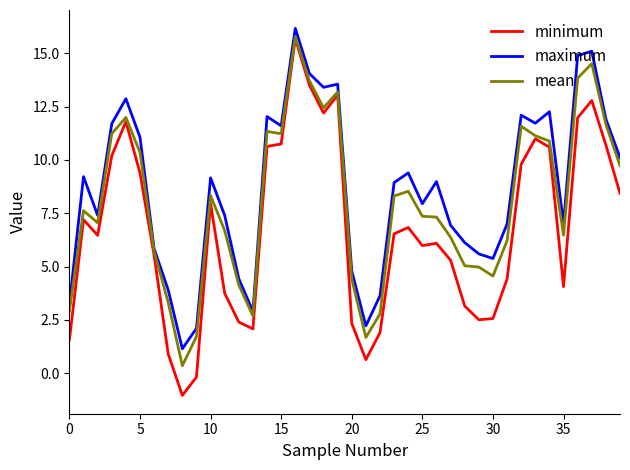

What is the minimum value shown in the chart?

-1.0